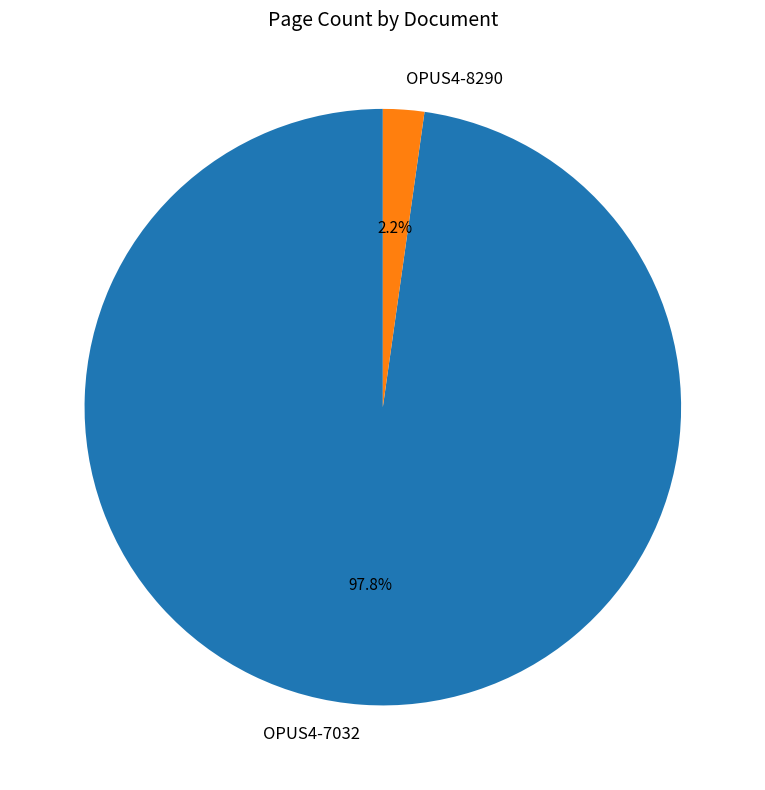

Does OPUS4-7032 represent more than half of the total?

Yes